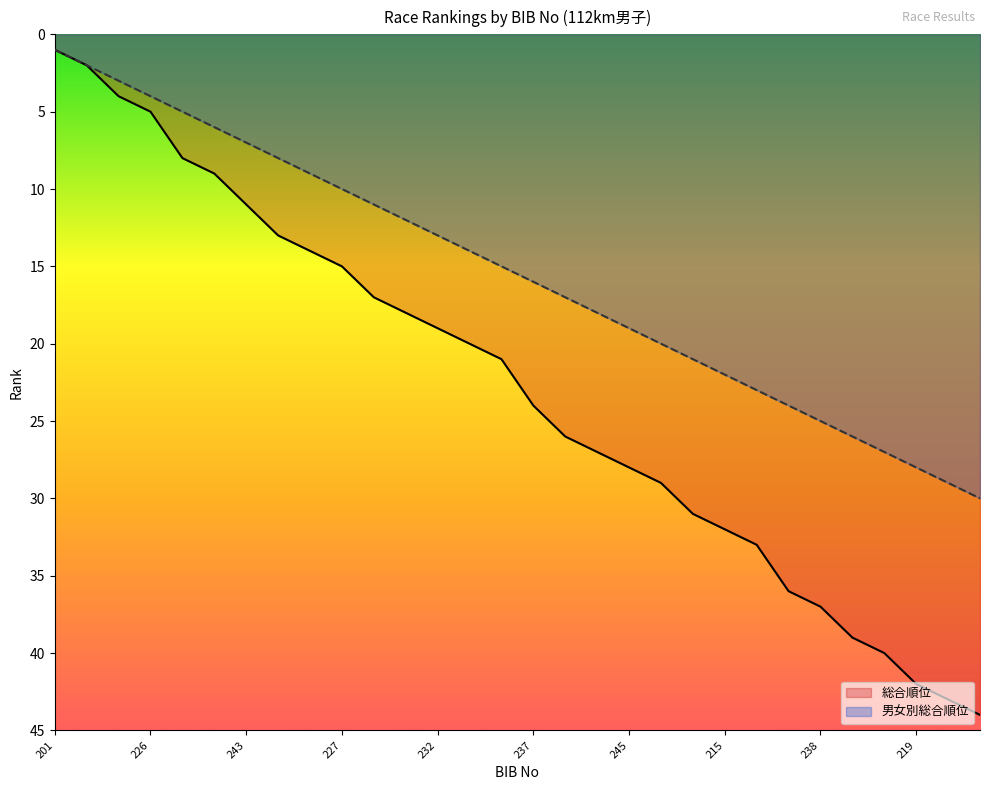

What is the lowest value of the 男女別総合順位 series?

1